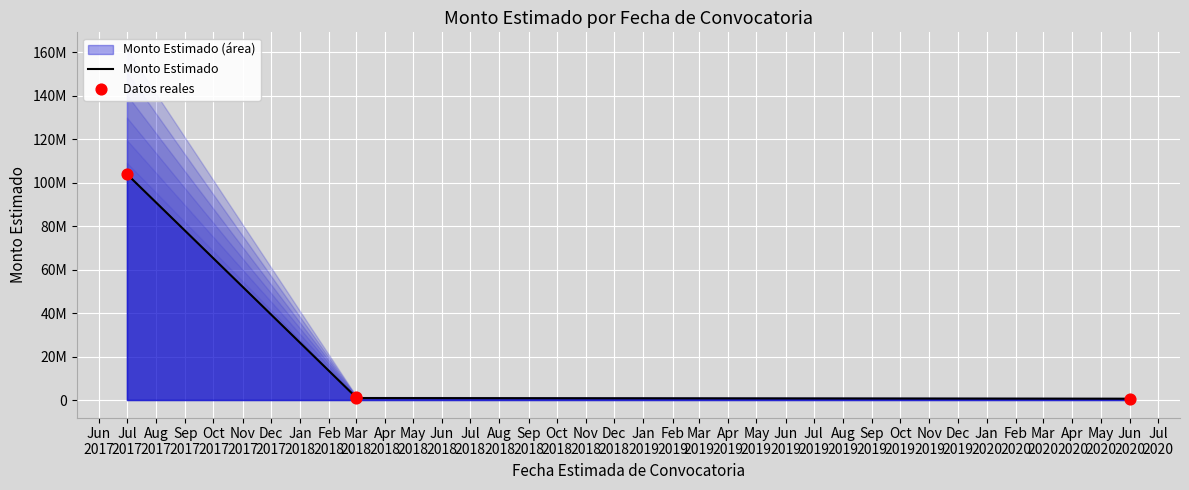

Which has a higher value, 2020-06-01 or 2017-07-01?

2017-07-01